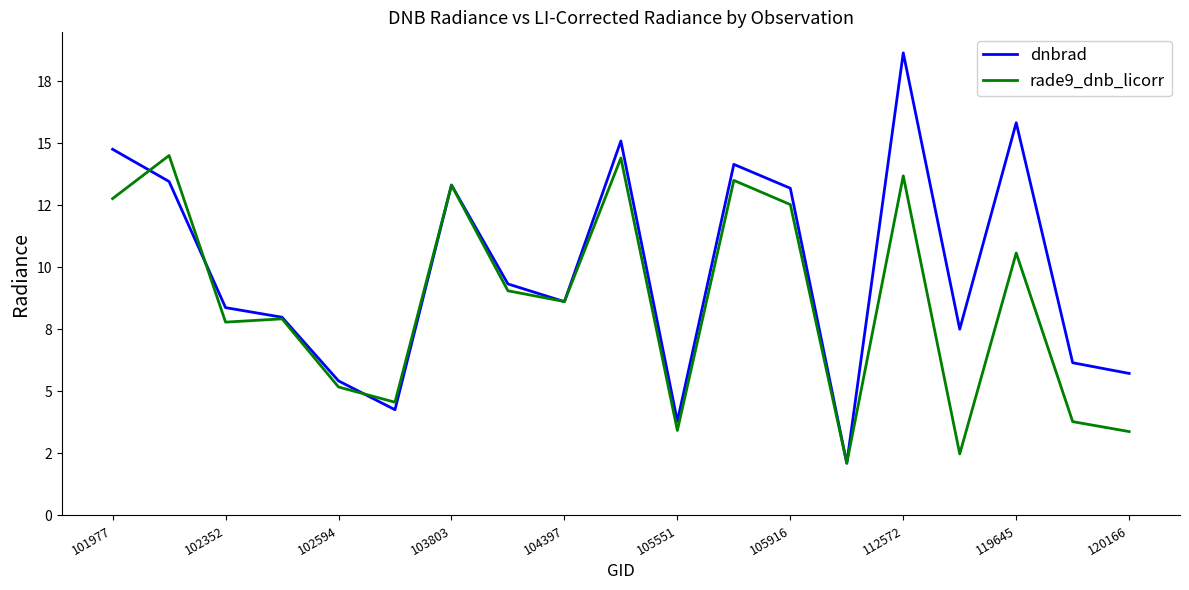

Does the chart have visible grid lines?

No